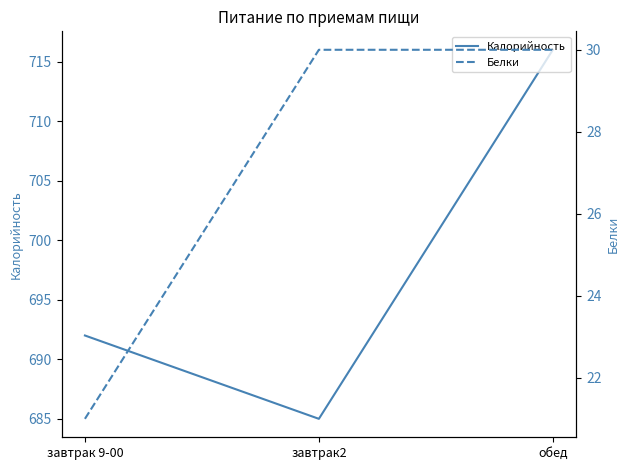

The value of Калорийность at обед is 947. True or false?

False